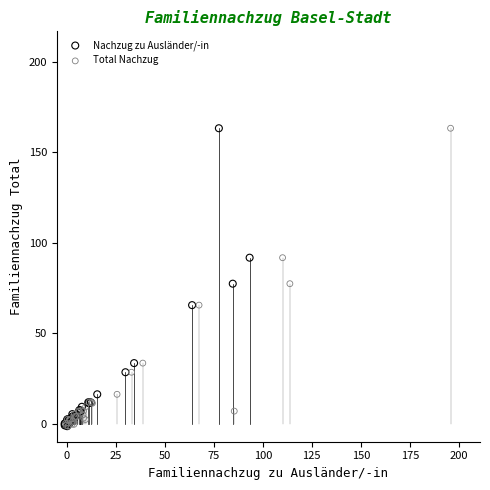

What are all the series names shown in the legend?

Nachzug zu Ausländer/-in, Total Nachzug